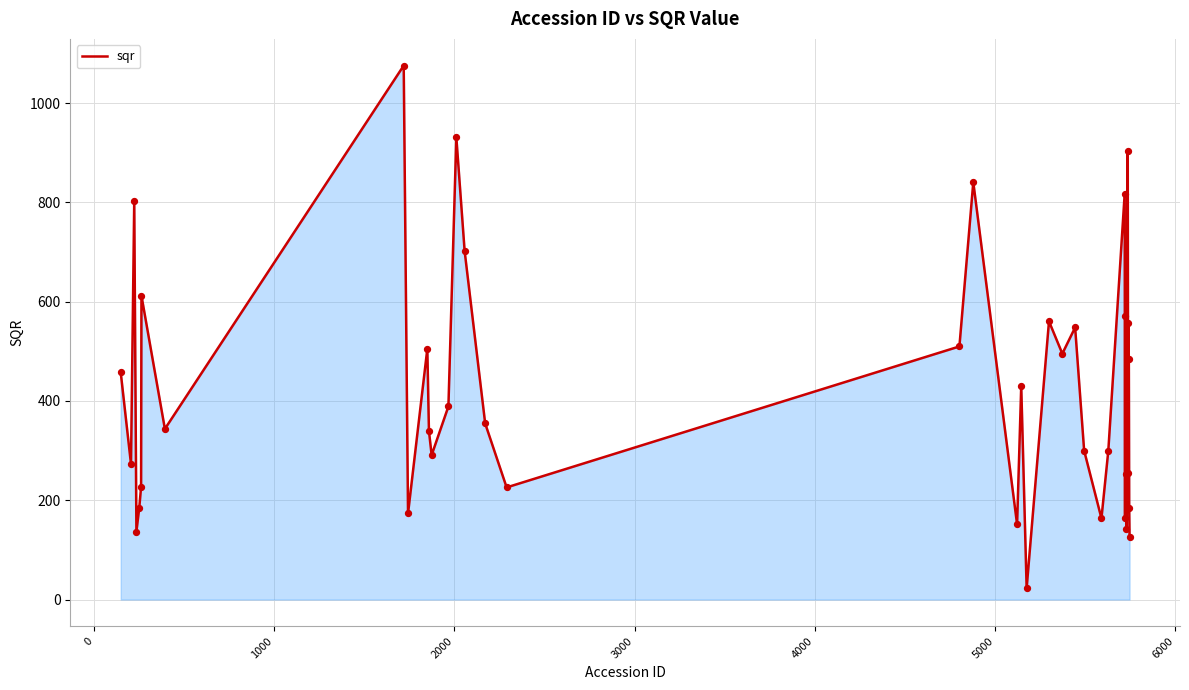

What is the difference between the maximum and minimum values?

1052.8